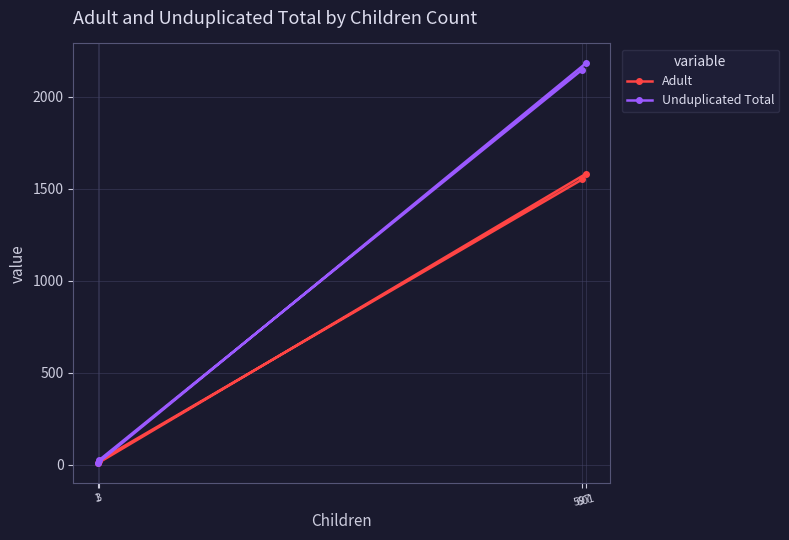

Where is the first local minimum for Unduplicated Total?

1